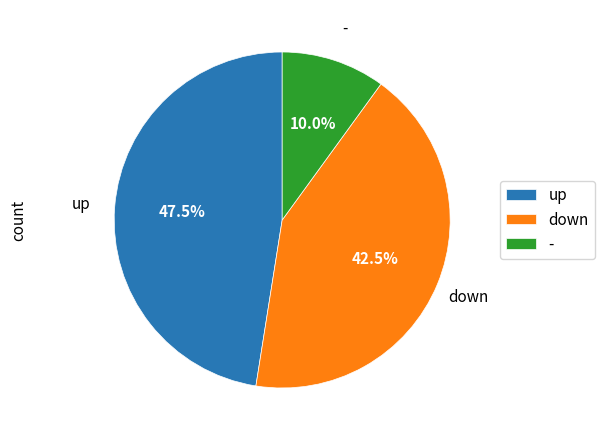

What is the ratio of the value at up to the value at down?

1.1